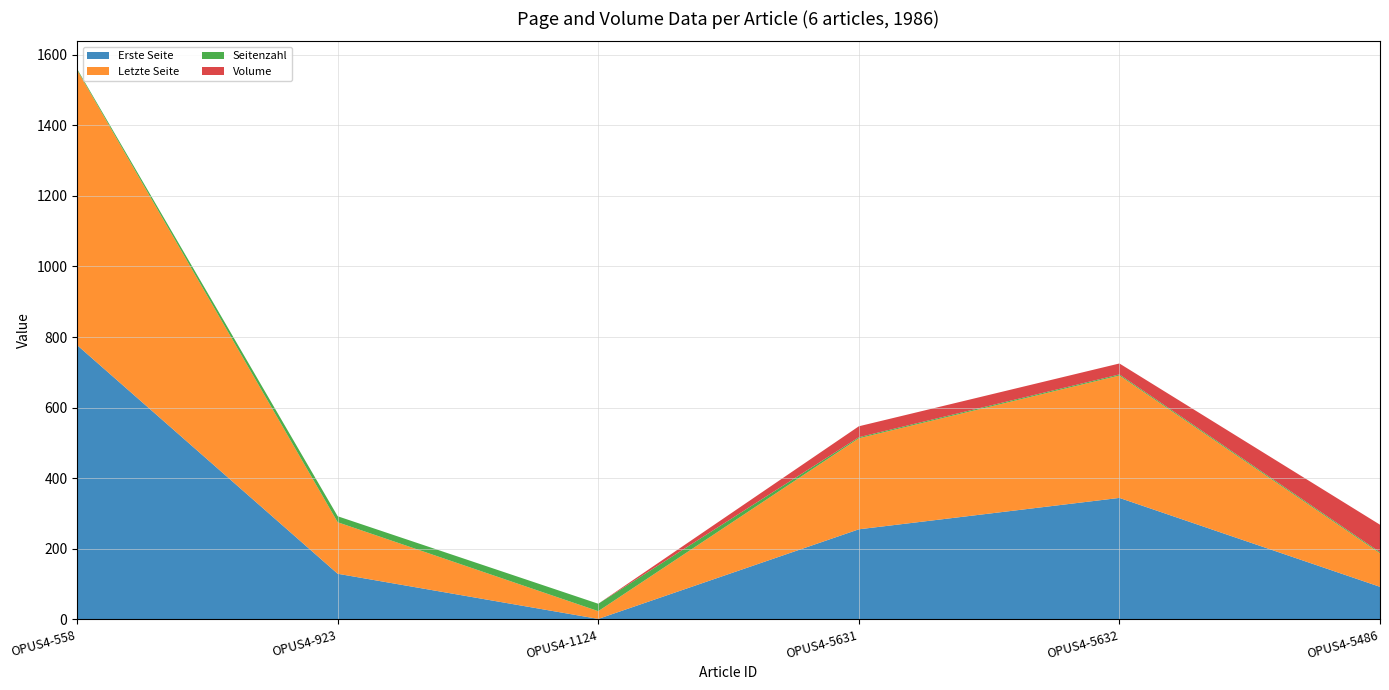

Reading left to right, what are all the values shown in this chart?

Erste Seite: 777	129	1	255	344	92
Letzte Seite: 780	146	22	258	347	95
Seitenzahl: 3	17	21	3	3	3
Volume: 0	0	0	31	31	78